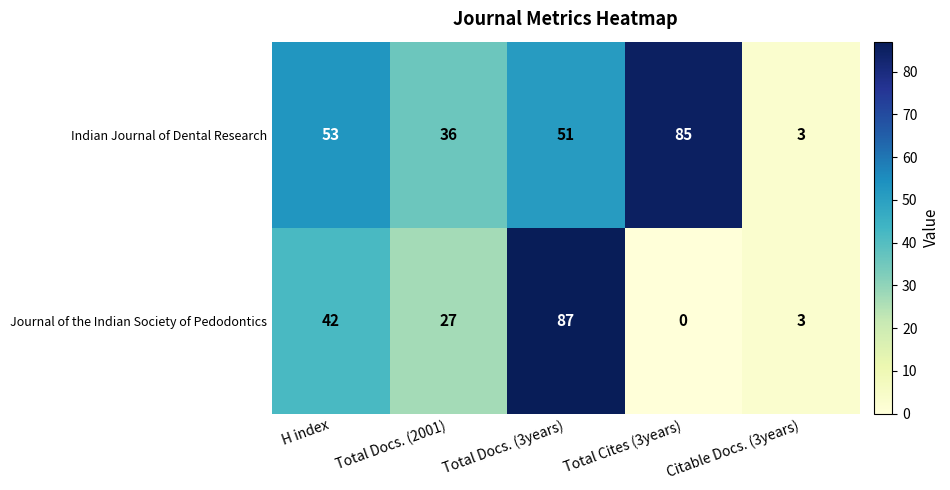

Where does the Indian Journal of Dental Research series first go above 51?

H index